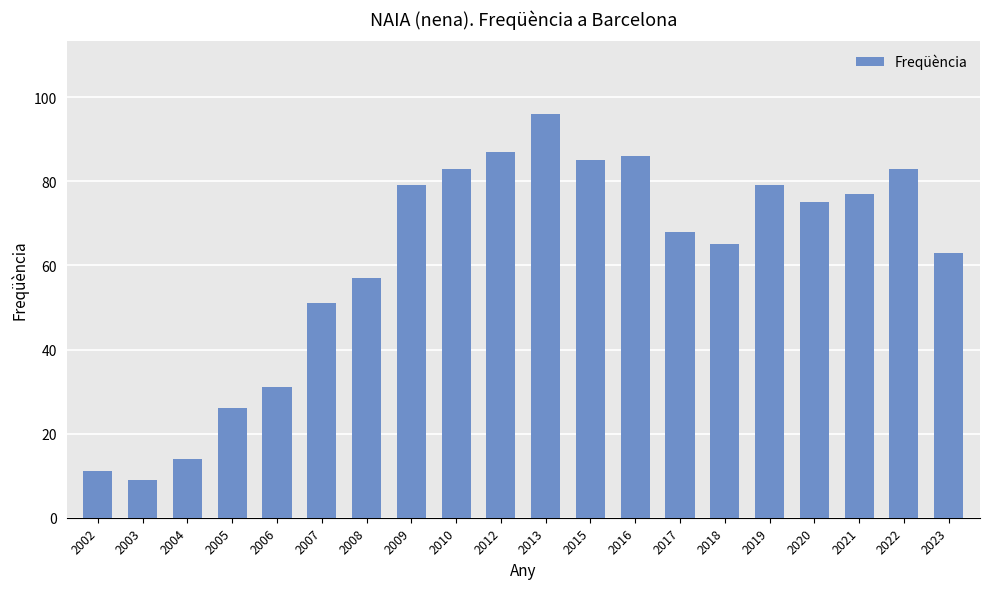

Reading left to right, transcribe all the data shown in this chart.

2002=11	2003=9	2004=14	2005=26	2006=31	2007=51	2008=57	2009=79	2010=83	2012=87	2013=96	2015=85	2016=86	2017=68	2018=65	2019=79	2020=75	2021=77	2022=83	2023=63